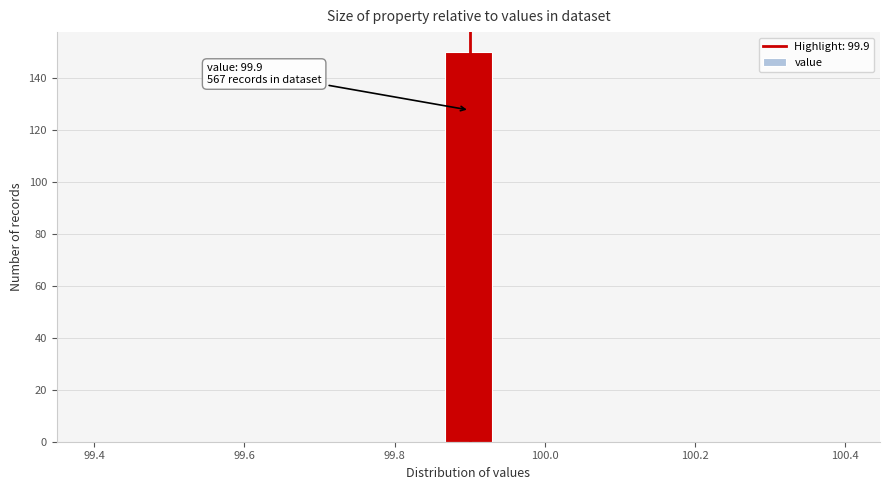

Read against the x-axis, roughly where is the centre of the tallest bar?

99.90